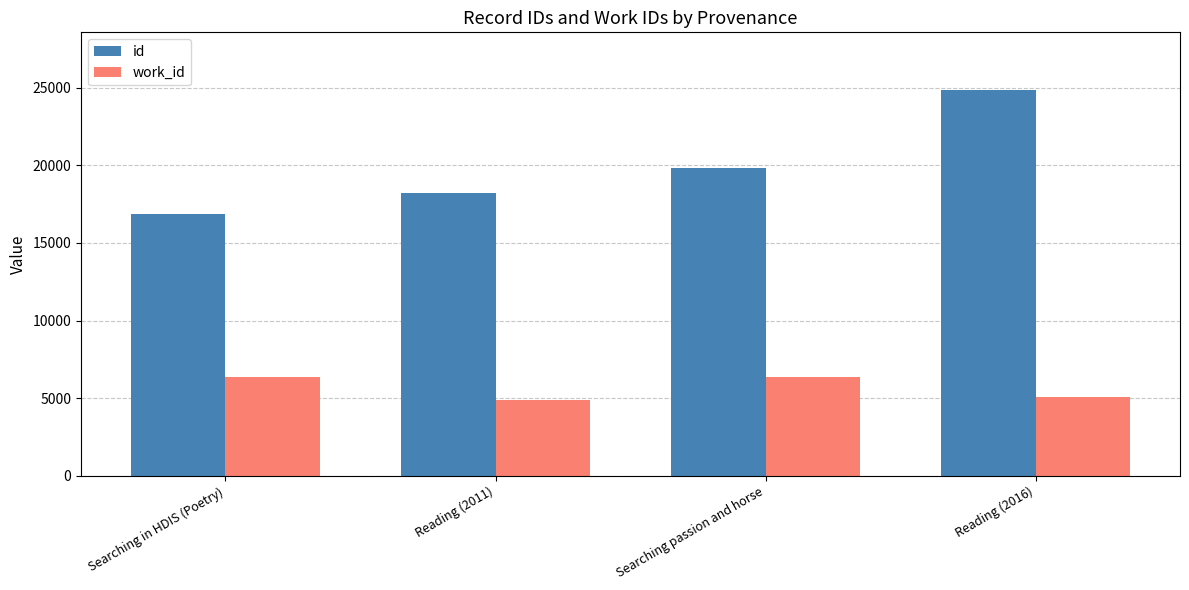

What is the approximate value of id at Searching in HDIS (Poetry)?

16838